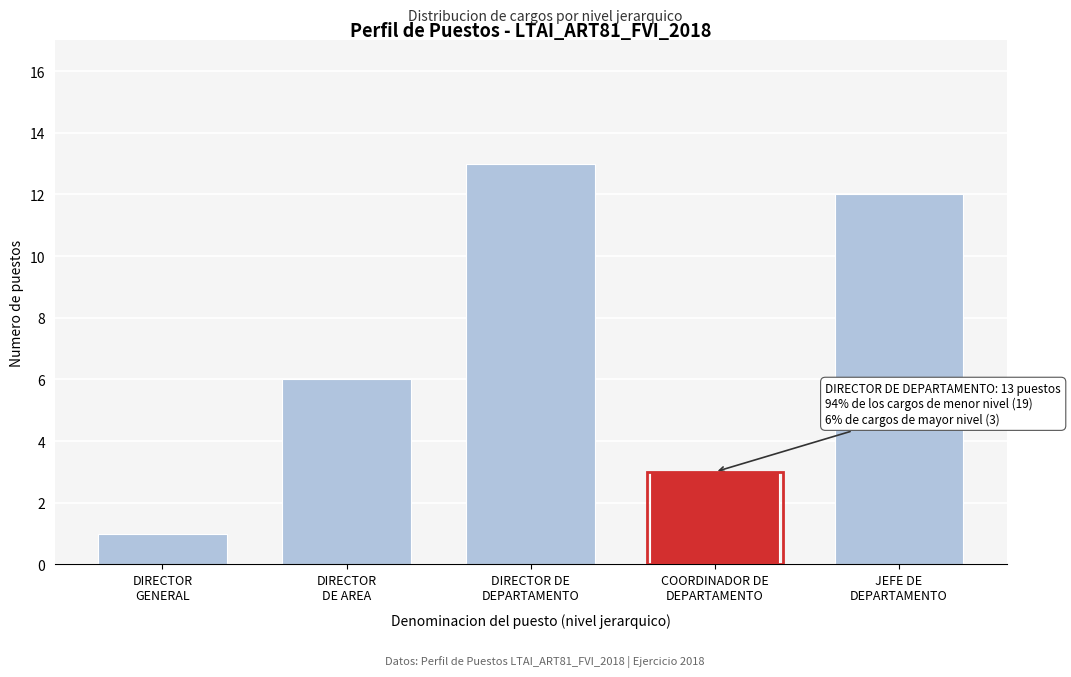

Reading left to right, what are all the values shown in this chart?

1	6	13	3	12